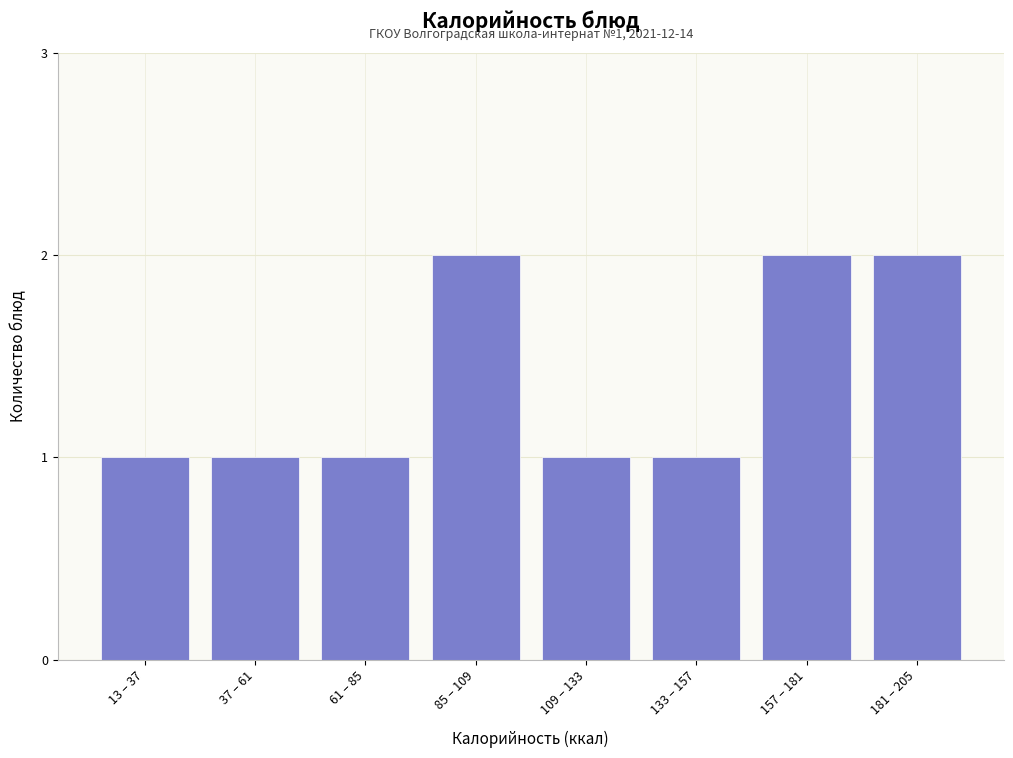

Reading left to right, extract all data points from this chart.

13 – 37=1	37 – 61=1	61 – 85=1	85 – 109=2	109 – 133=1	133 – 157=1	157 – 181=2	181 – 205=2